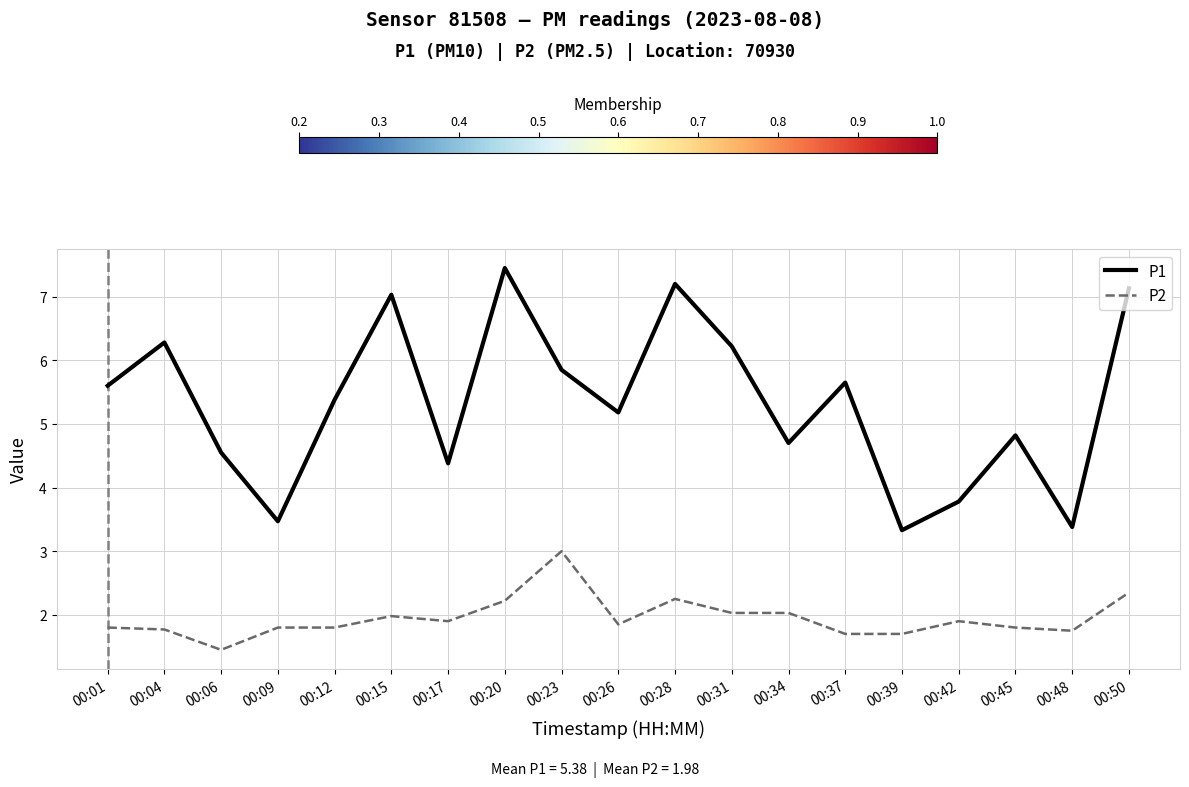

List the series in order of their peak value, highest first.

P1, P2